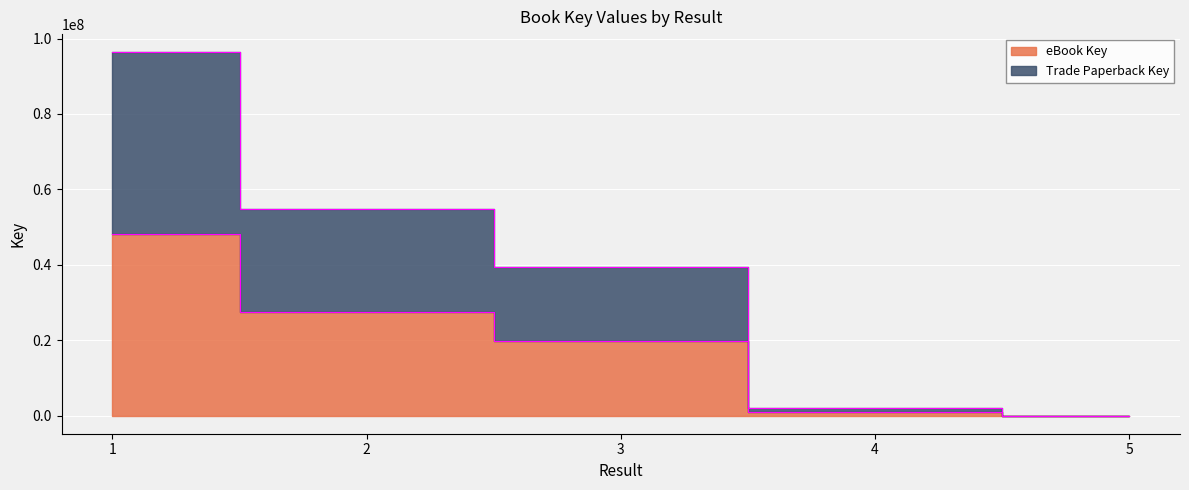

What is the spread (max minus min) of values at 3?

19703710